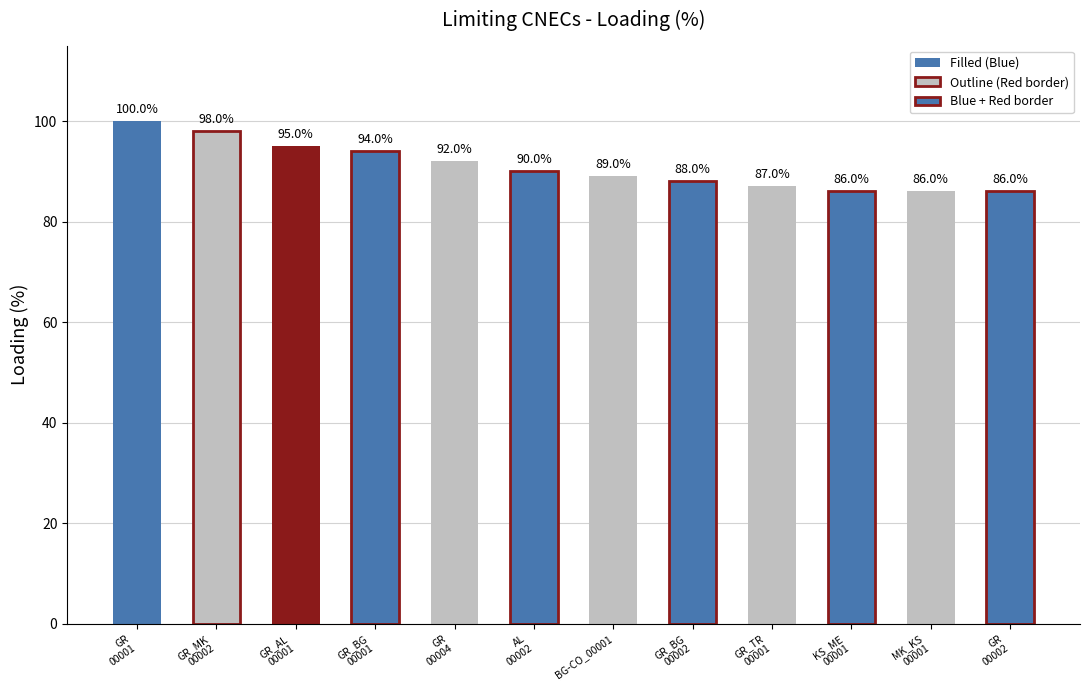

How many categories are shown in the chart?

12